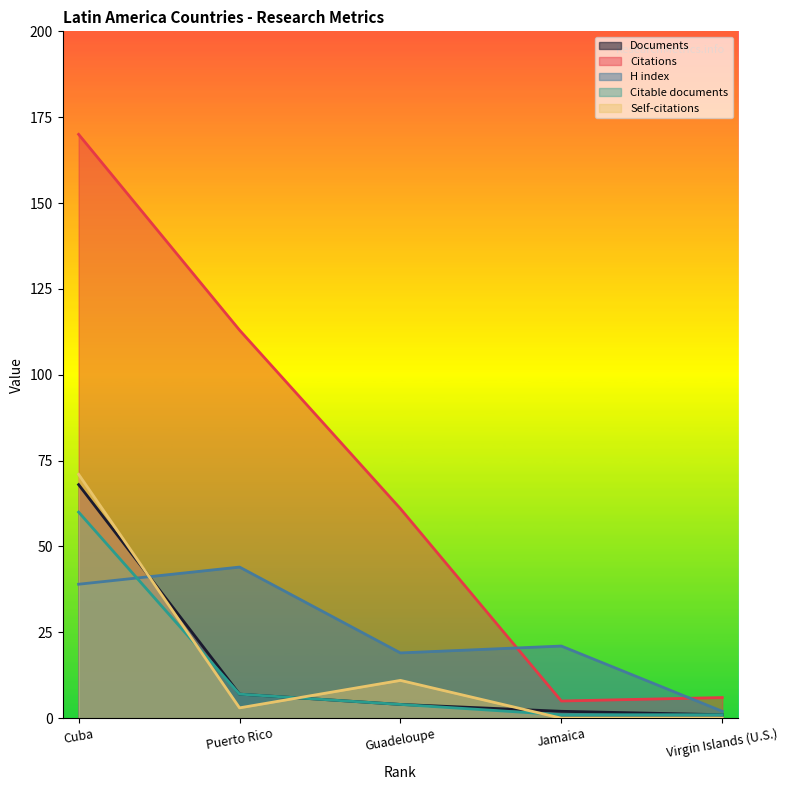

How many lines are shown in the chart?

5